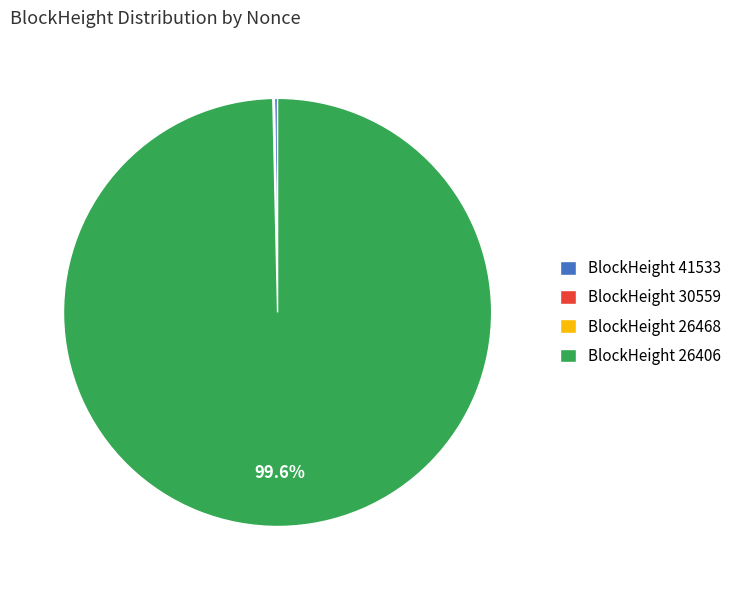

Which slice is the largest?

BlockHeight 26406